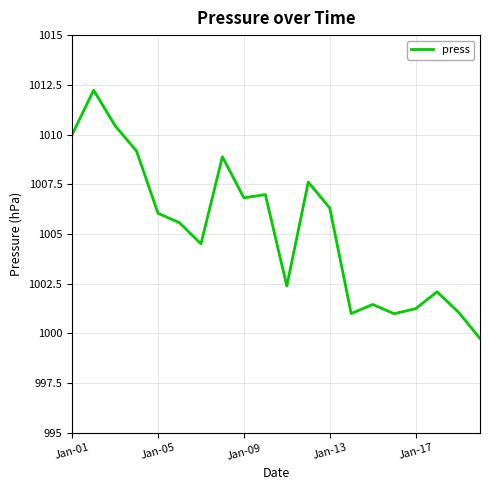

What is the greatest value displayed?

1012.2